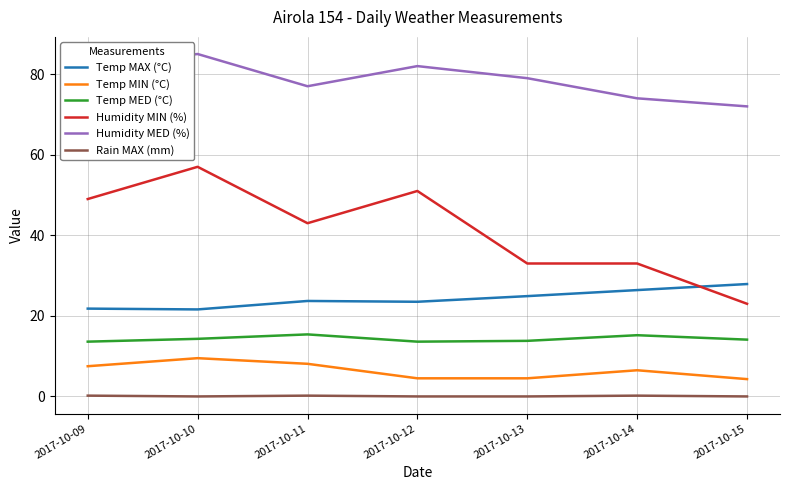

Does the chart display data point markers on the line(s)?

No